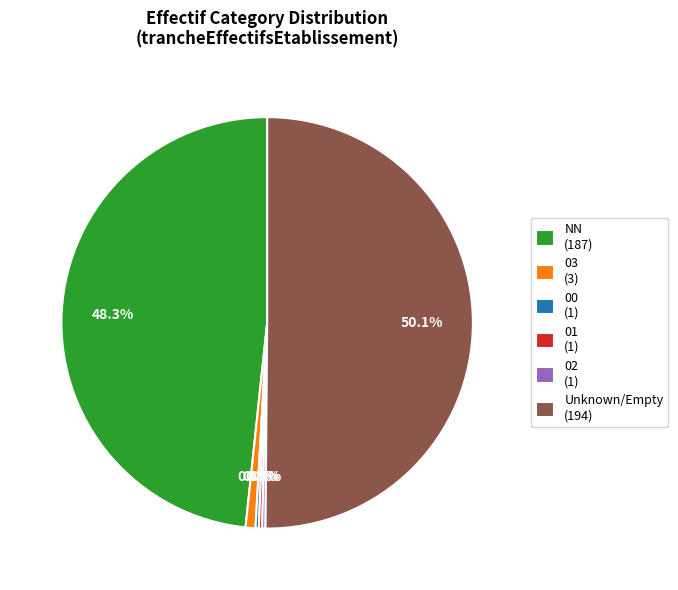

Combined, do 03 (3) and Unknown/Empty (194) account for over 50%?

Yes